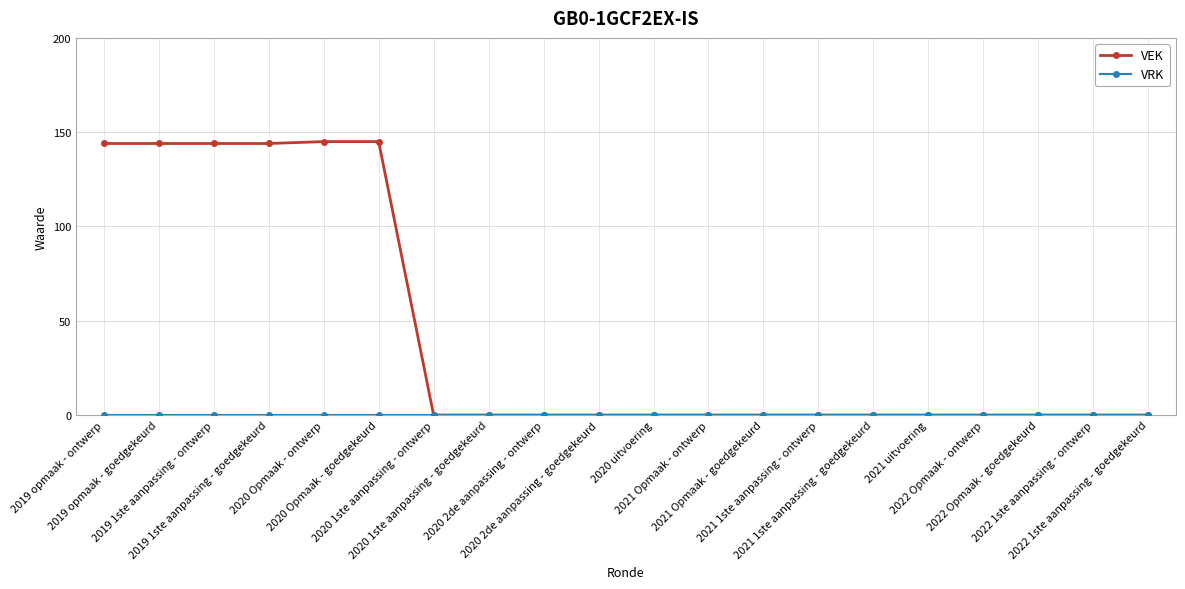

What is the label of the 12th point from the left?

2021 Opmaak - ontwerp